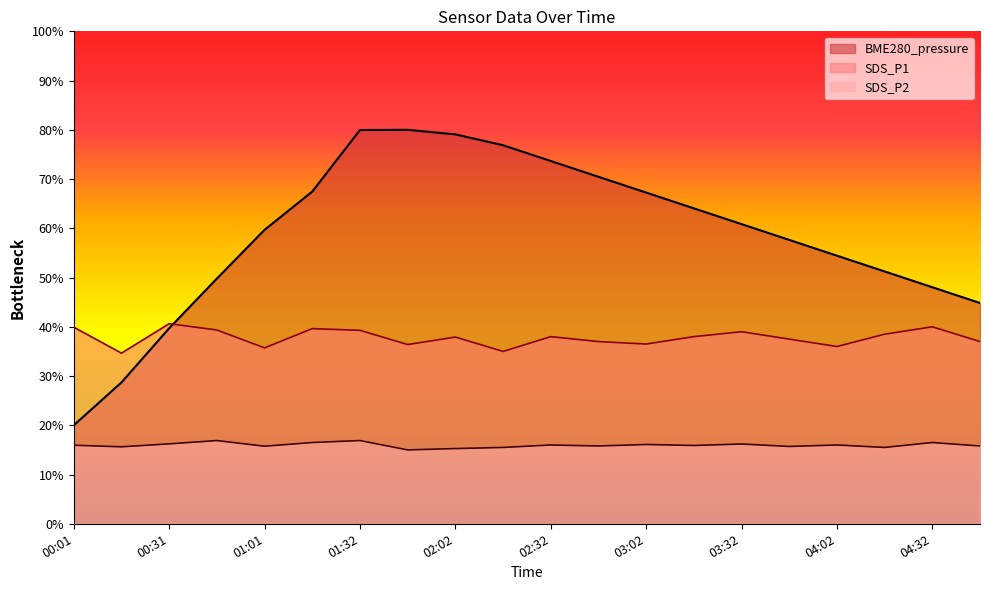

Does the chart have visible grid lines?

No